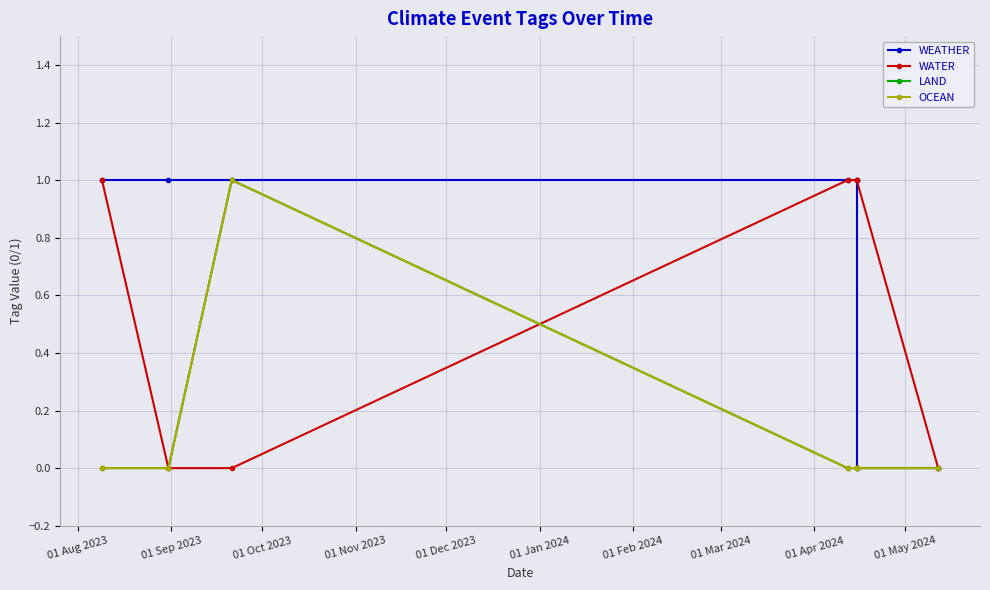

True or false: LAND and WEATHER cross at least once.

False